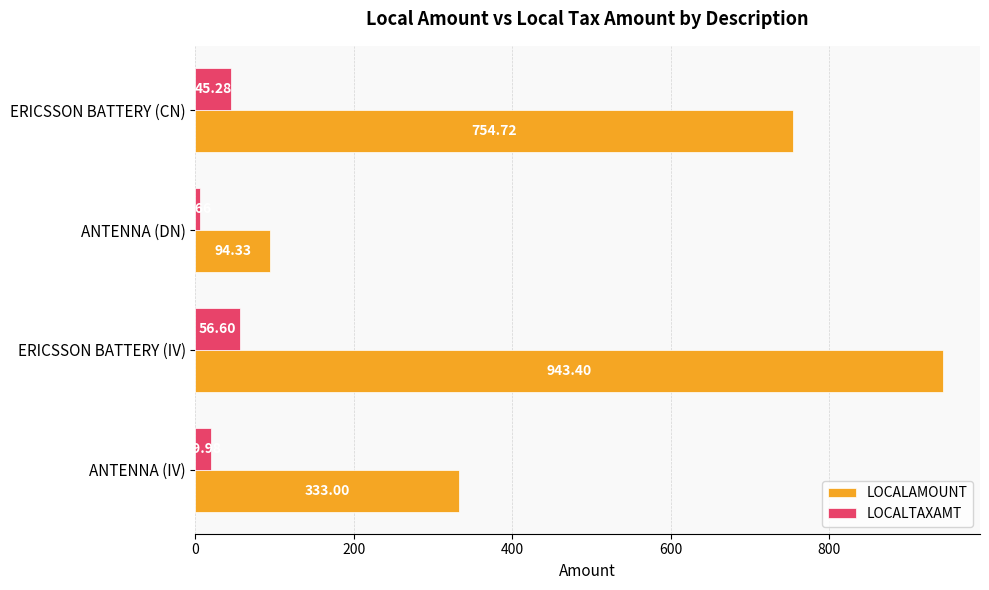

Is the value of LOCALAMOUNT at ANTENNA (IV) greater than the value of LOCALTAXAMT at ERICSSON BATTERY (CN)?

Yes